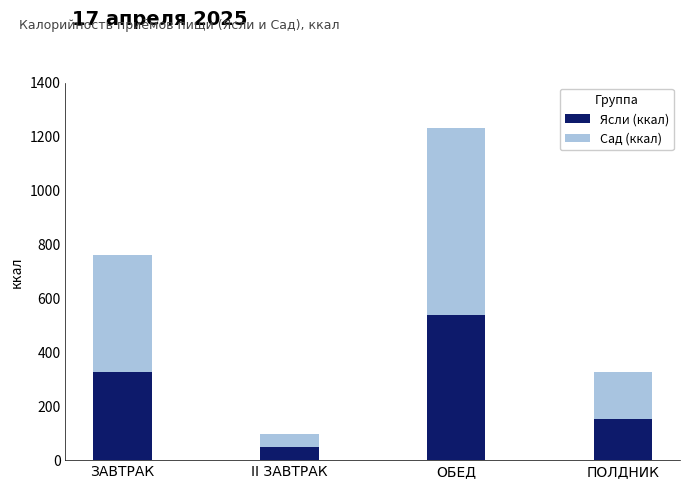

At which category is the sum across all series the highest?

ОБЕД